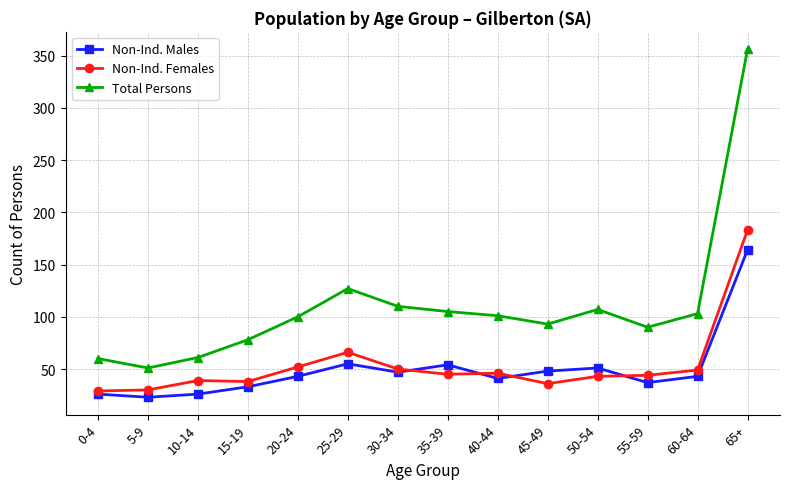

What position from the right is 45-49?

5